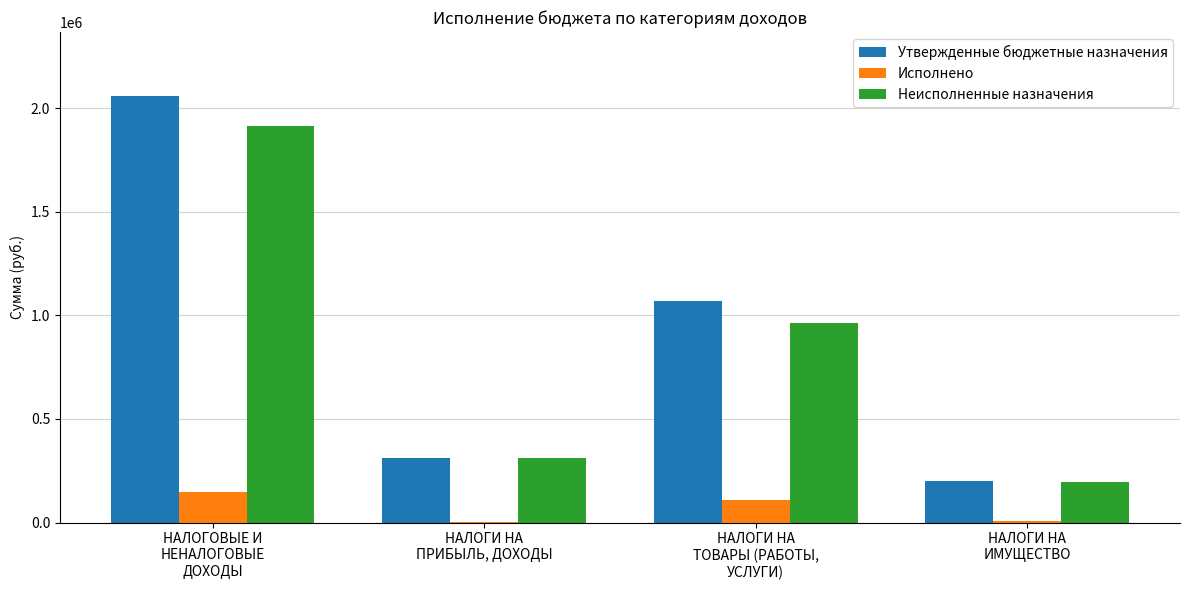

What is the sum of all Утвержденные бюджетные назначения values?

3643300.0